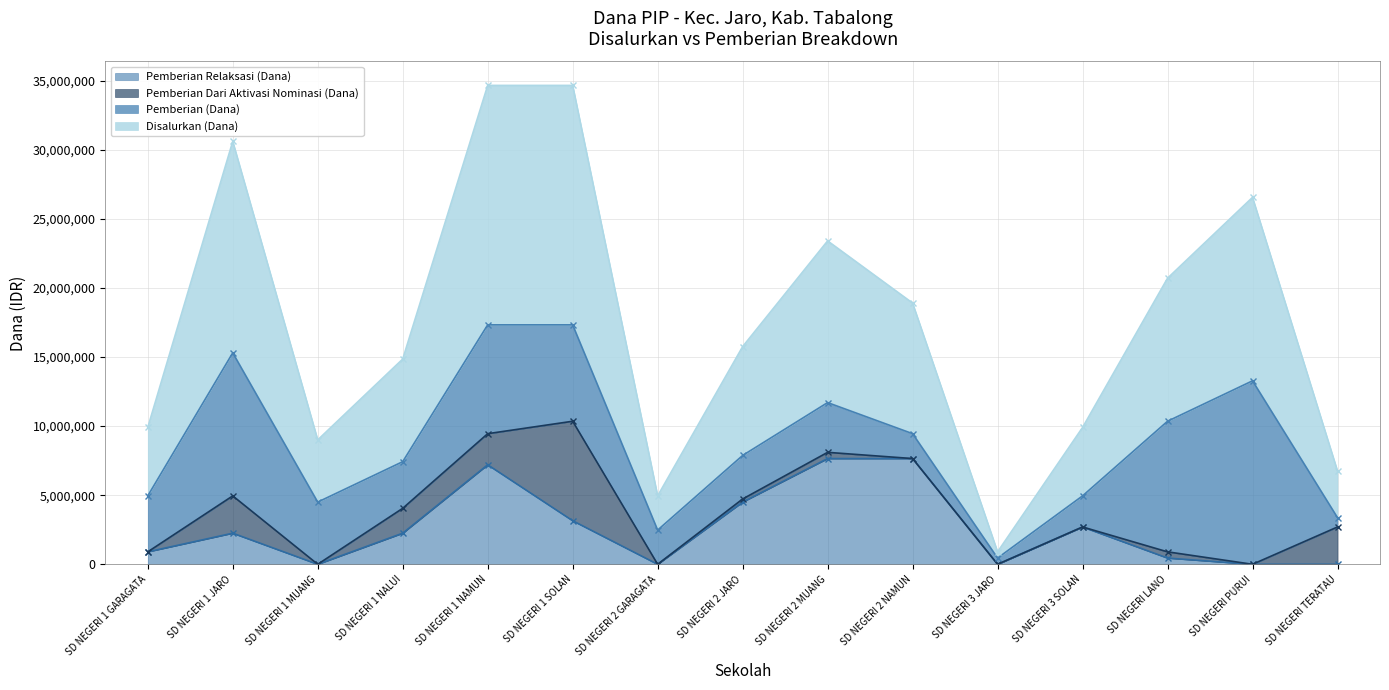

At which label is Pemberian Relaksasi (Dana) closest to 3825000?

SD NEGERI 1 SOLAN